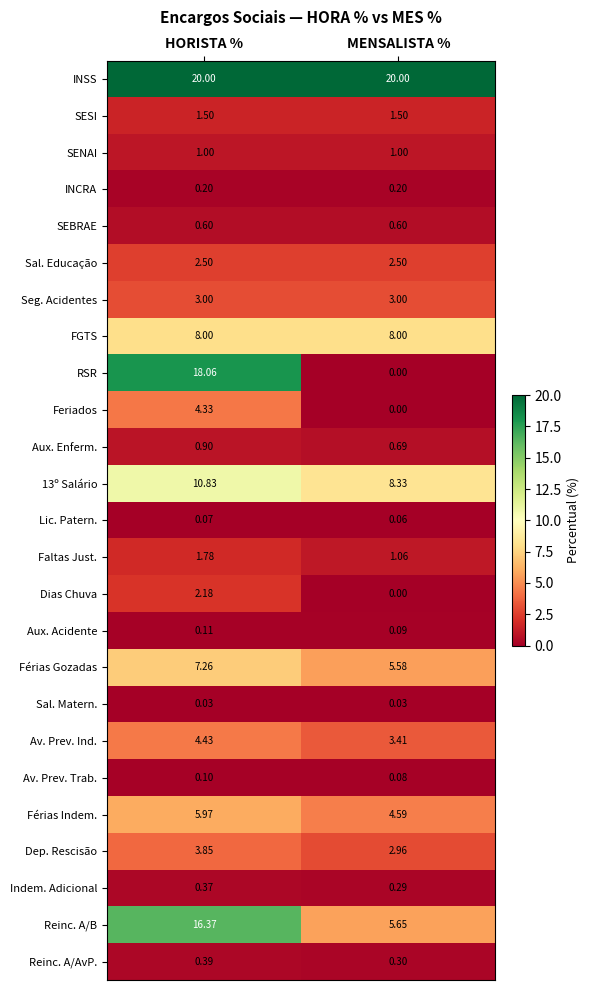

At which category is the sum across all series the highest?

HORISTA %